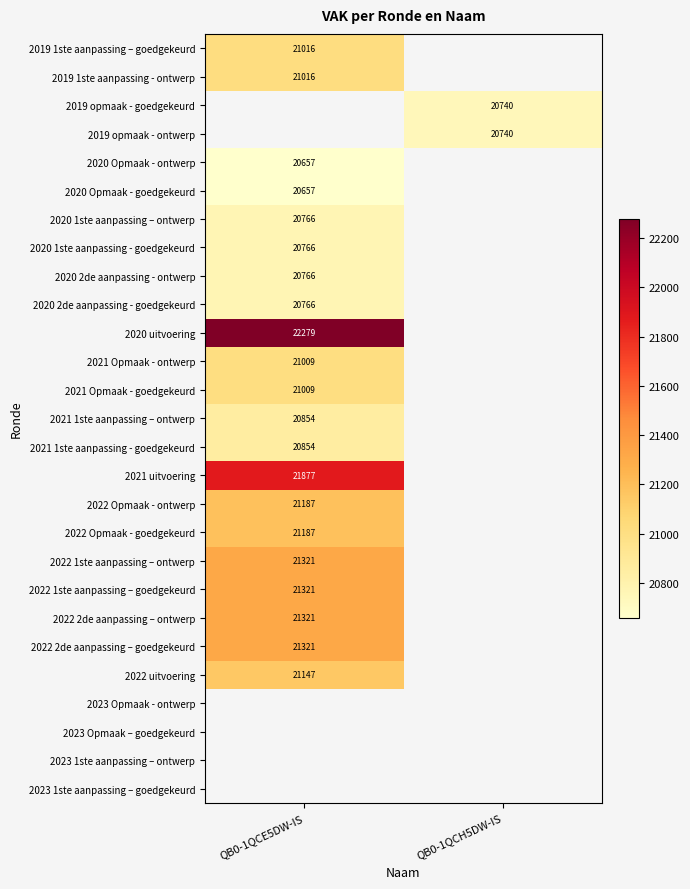

The value of 2022 1ste aanpassing – goedgekeurd at QB0-1QCE5DW-IS is 28629. True or false?

False